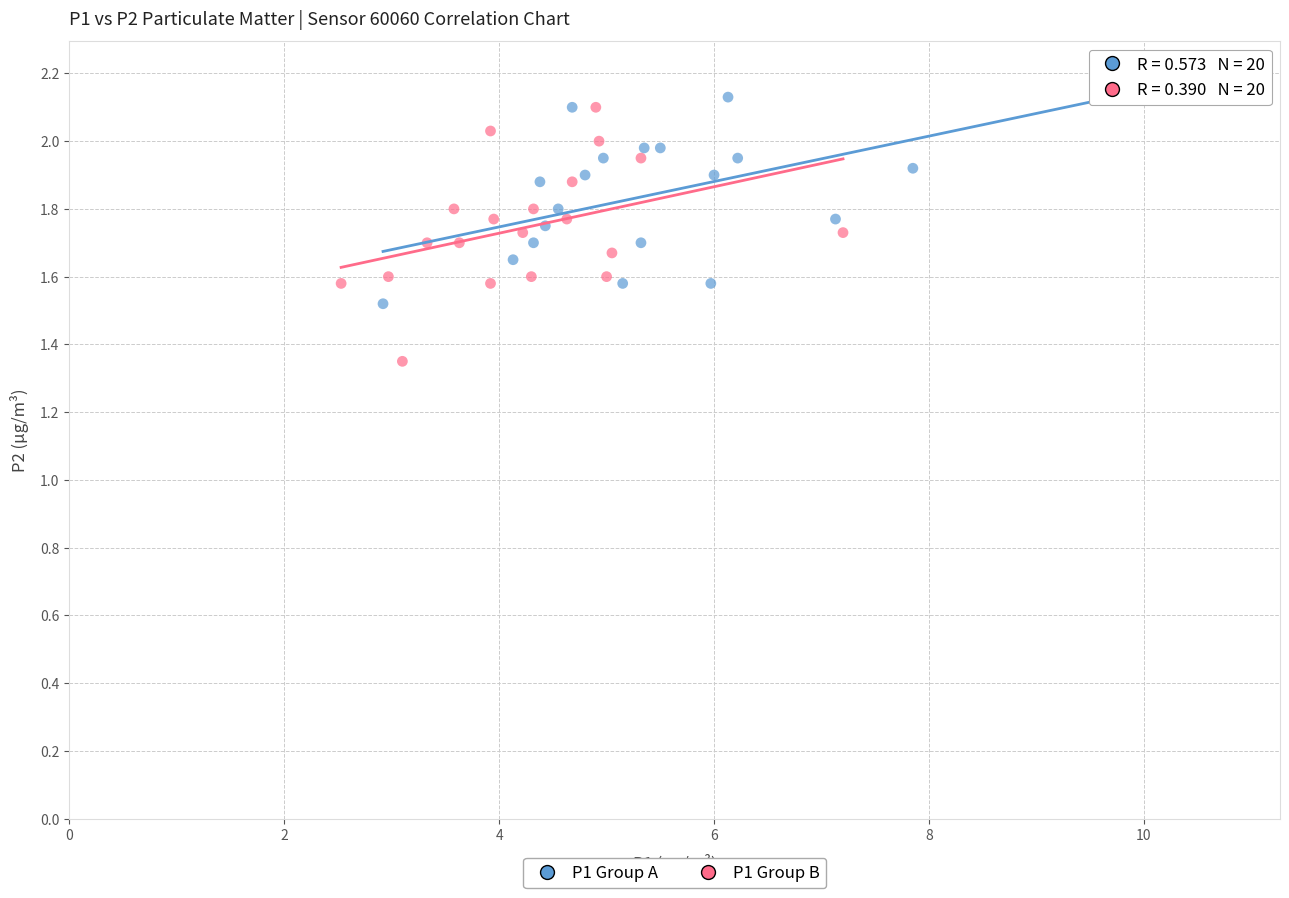

What are all the series names shown in the legend?

P1 Group A, P1 Group B